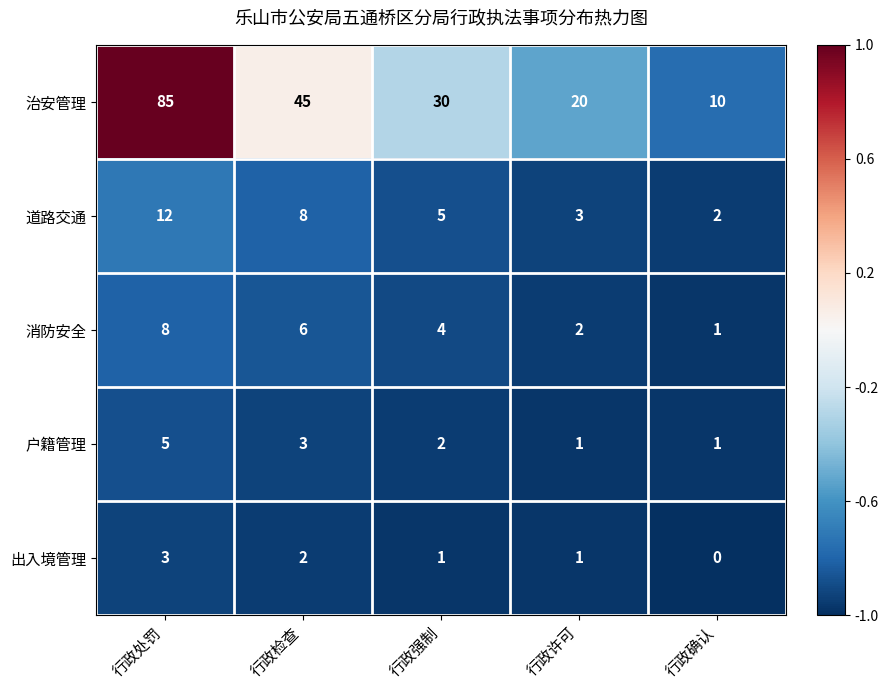

At how many categories does at least one series exceed 0?

5